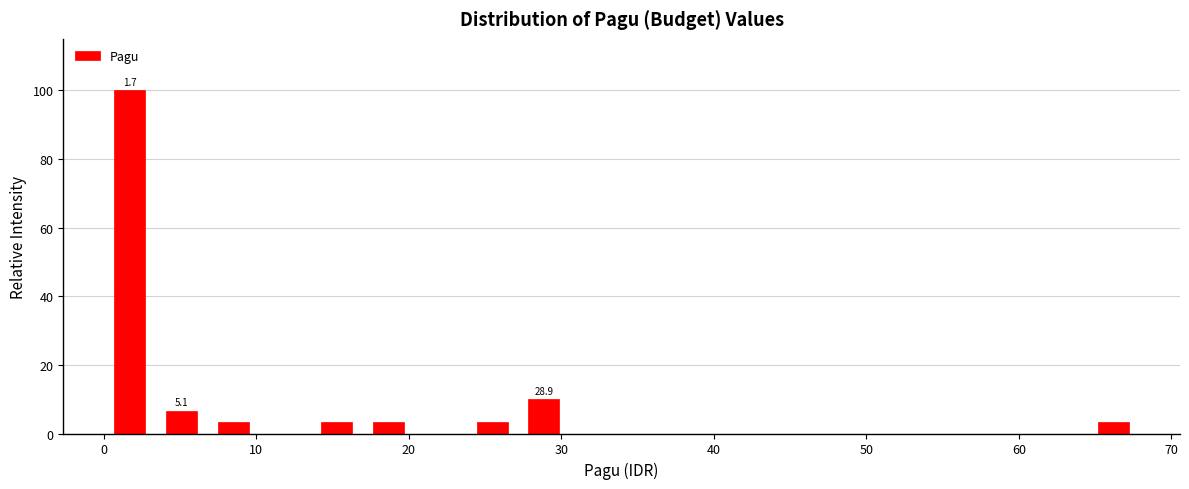

Read against the x-axis, roughly where is the centre of the tallest bar?

2